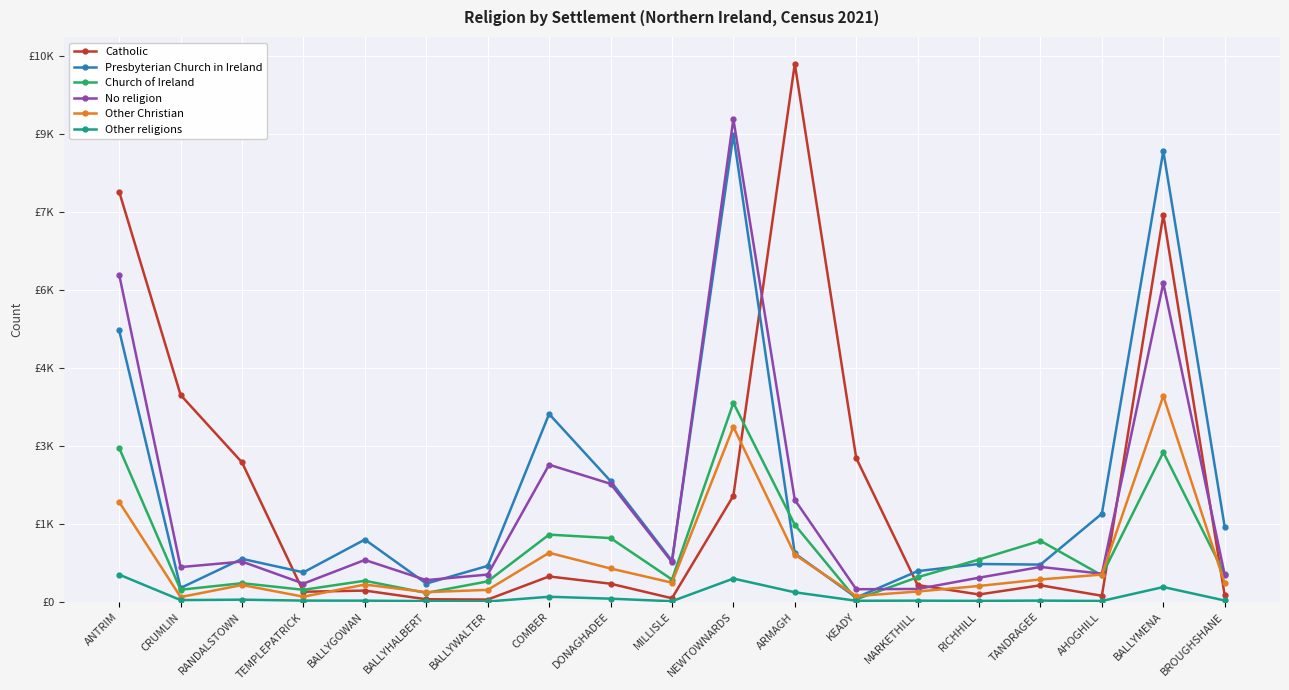

Reading right to left, extract all data points from this chart.

Catholic: BROUGHSHANE=126	BALLYMENA=7451	AHOGHILL=119	TANDRAGEE=321	RICHHILL=144	MARKETHILL=325	KEADY=2770	ARMAGH=10357	NEWTOWNARDS=2044	MILLISLE=71	DONAGHADEE=351	COMBER=491	BALLYWALTER=46	BALLYHALBERT=52	BALLYGOWAN=219	TEMPLEPATRICK=196	RANDALSTOWN=2686	CRUMLIN=3984	ANTRIM=7895
Presbyterian Church in Ireland: BROUGHSHANE=1443	BALLYMENA=8680	AHOGHILL=1699	TANDRAGEE=719	RICHHILL=731	MARKETHILL=593	KEADY=84	ARMAGH=934	NEWTOWNARDS=8993	MILLISLE=793	DONAGHADEE=2327	COMBER=3618	BALLYWALTER=694	BALLYHALBERT=354	BALLYGOWAN=1201	TEMPLEPATRICK=570	RANDALSTOWN=830	CRUMLIN=269	ANTRIM=5226
Church of Ireland: BROUGHSHANE=531	BALLYMENA=2881	AHOGHILL=512	TANDRAGEE=1177	RICHHILL=817	MARKETHILL=476	KEADY=51	ARMAGH=1485	NEWTOWNARDS=3831	MILLISLE=432	DONAGHADEE=1229	COMBER=1296	BALLYWALTER=396	BALLYHALBERT=174	BALLYGOWAN=408	TEMPLEPATRICK=234	RANDALSTOWN=361	CRUMLIN=235	ANTRIM=2963
No religion: BROUGHSHANE=521	BALLYMENA=6136	AHOGHILL=544	TANDRAGEE=674	RICHHILL=467	MARKETHILL=250	KEADY=245	ARMAGH=1966	NEWTOWNARDS=9294	MILLISLE=767	DONAGHADEE=2274	COMBER=2641	BALLYWALTER=527	BALLYHALBERT=420	BALLYGOWAN=808	TEMPLEPATRICK=353	RANDALSTOWN=777	CRUMLIN=671	ANTRIM=6298
Other Christian: BROUGHSHANE=359	BALLYMENA=3965	AHOGHILL=527	TANDRAGEE=433	RICHHILL=308	MARKETHILL=201	KEADY=113	ARMAGH=912	NEWTOWNARDS=3370	MILLISLE=371	DONAGHADEE=644	COMBER=946	BALLYWALTER=232	BALLYHALBERT=189	BALLYGOWAN=335	TEMPLEPATRICK=101	RANDALSTOWN=326	CRUMLIN=94	ANTRIM=1924
Other religions: BROUGHSHANE=28	BALLYMENA=287	AHOGHILL=19	TANDRAGEE=26	RICHHILL=21	MARKETHILL=25	KEADY=23	ARMAGH=186	NEWTOWNARDS=450	MILLISLE=14	DONAGHADEE=63	COMBER=100	BALLYWALTER=9	BALLYHALBERT=16	BALLYGOWAN=25	TEMPLEPATRICK=26	RANDALSTOWN=44	CRUMLIN=36	ANTRIM=526